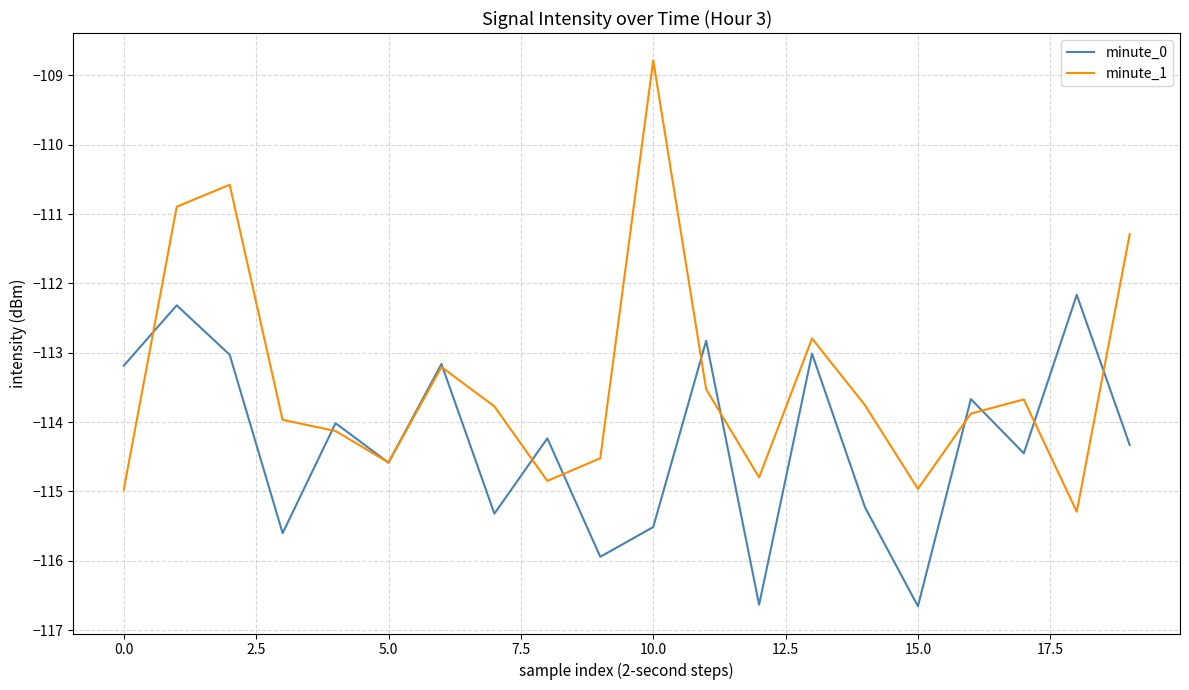

Count the number of data series in this chart.

2